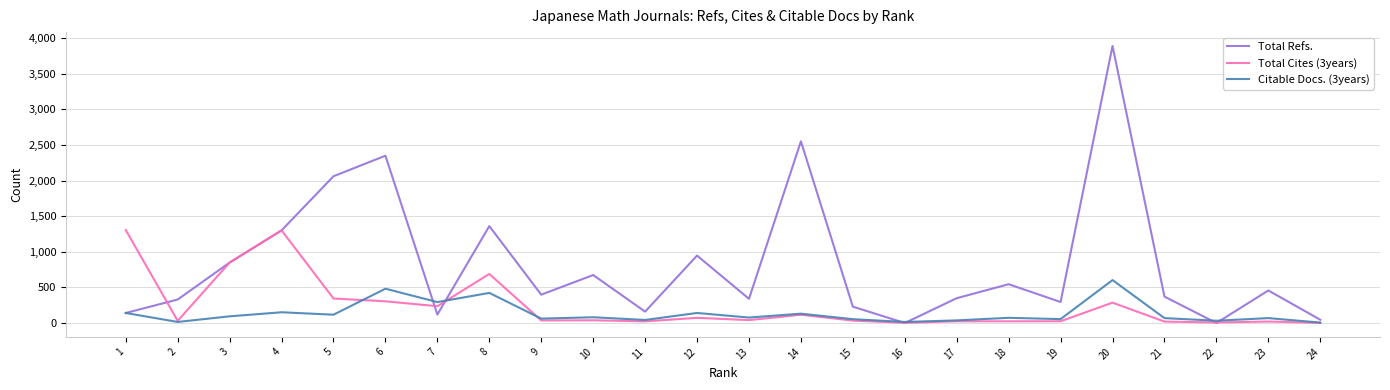

True or false: Total Cites (3years) and Total Refs. intersect in this chart.

True